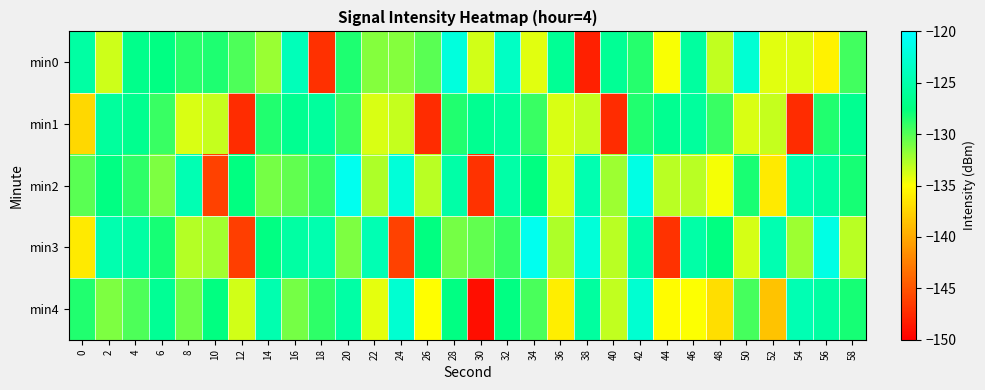

Which series has the largest total across all categories?

min2